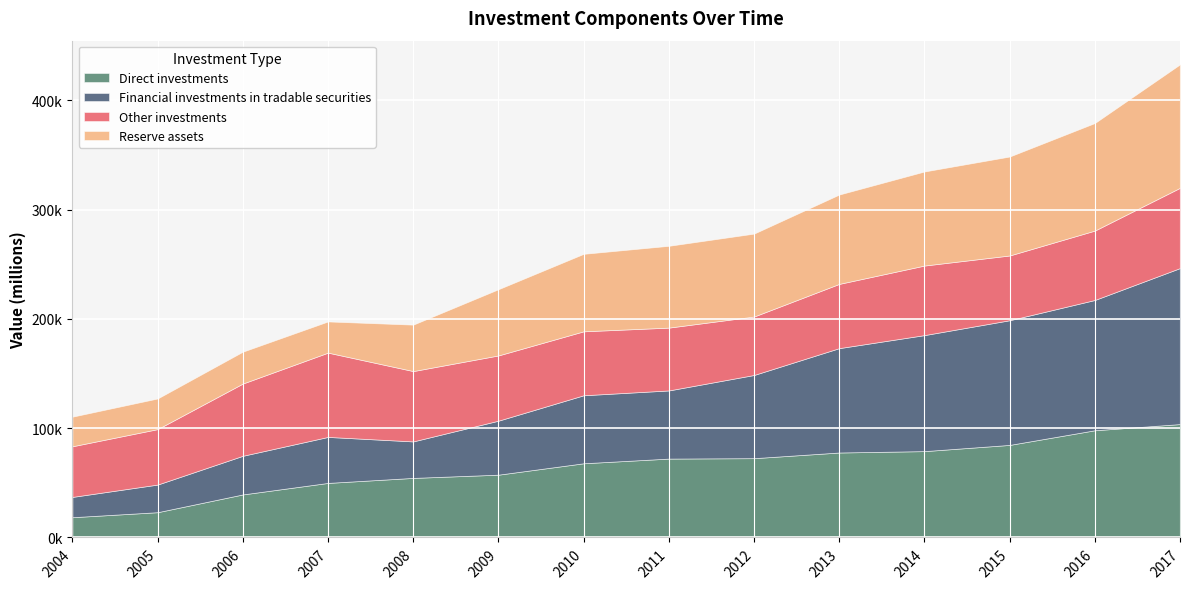

Reading right to left, list all the values displayed in this chart.

Direct investments: 103769.0	98111.9	84695.3	79011.0	77745.1	72564.7	72176.7	67892.8	57455.9	54499.8	49920.7	39379.2	23119.1	18527.5
Financial investments in tradable securities: 142770.0	119228.5	114101.9	106173.3	95519.7	76126.5	62365.3	62240.1	49418.0	33393.6	42083.8	35356.6	25286.7	18572.3
Other investments: 73452.0	63516.4	59258.5	63660.8	58792.5	53496.7	57495.6	58528.2	59709.3	64365.7	77144.3	66126.7	50745.8	46347.3
Reserve assets: 113011.0	98446.8	90574.8	86101.2	81789.8	75905.6	74875.2	70913.3	60612.5	42513.0	28555.9	29178.2	28060.5	27094.6